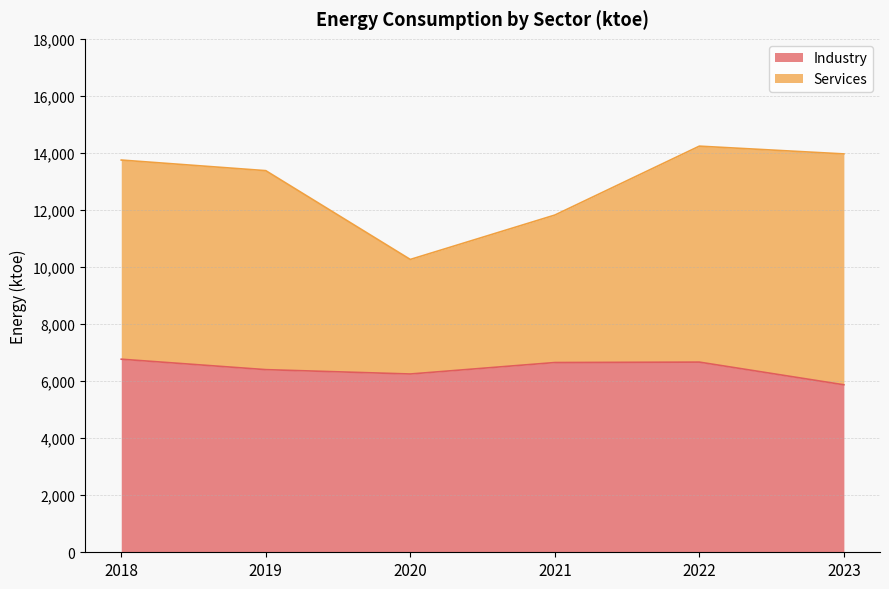

Reading left to right, extract all data points from this chart.

2018=6769	2019=6403	2020=6250	2021=6652	2022=6667	2023=5872